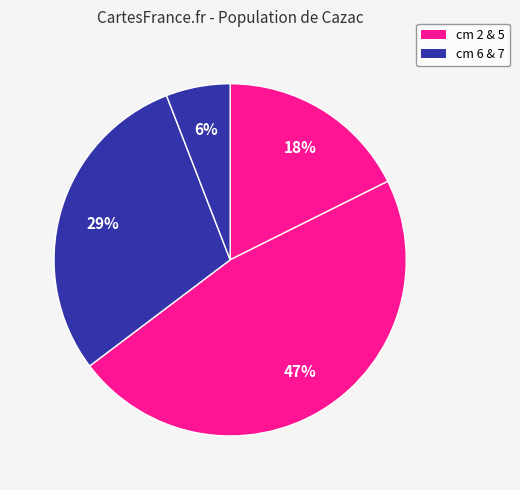

Count the number of slices in the pie.

4